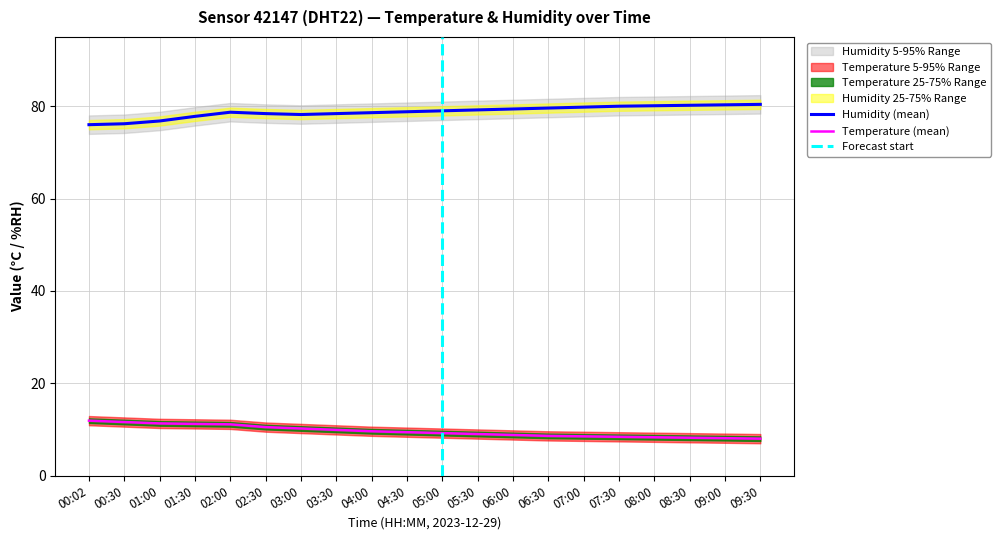

Reading left to right, list all the values displayed in this chart.

temperature: 00:02=11.9	00:30=11.6	01:00=11.3	01:30=11.2	02:00=11.1	02:30=10.5	03:00=10.2	03:30=9.9	04:00=9.6	04:30=9.4	05:00=9.2	05:30=9.0	06:00=8.8	06:30=8.6	07:00=8.5	07:30=8.4	08:00=8.3	08:30=8.2	09:00=8.1	09:30=8.0
humidity: 00:02=76.0	00:30=76.2	01:00=76.8	01:30=77.8	02:00=78.7	02:30=78.4	03:00=78.2	03:30=78.4	04:00=78.6	04:30=78.8	05:00=79.0	05:30=79.2	06:00=79.4	06:30=79.6	07:00=79.8	07:30=80.0	08:00=80.1	08:30=80.2	09:00=80.3	09:30=80.4
temp_upper: 00:02=12.9	00:30=12.6	01:00=12.3	01:30=12.2	02:00=12.1	02:30=11.5	03:00=11.2	03:30=10.9	04:00=10.6	04:30=10.4	05:00=10.2	05:30=10.0	06:00=9.8	06:30=9.6	07:00=9.5	07:30=9.4	08:00=9.3	08:30=9.2	09:00=9.1	09:30=9.0
temp_lower: 00:02=10.9	00:30=10.6	01:00=10.3	01:30=10.2	02:00=10.1	02:30=9.5	03:00=9.2	03:30=8.9	04:00=8.6	04:30=8.4	05:00=8.2	05:30=8.0	06:00=7.8	06:30=7.6	07:00=7.5	07:30=7.4	08:00=7.3	08:30=7.2	09:00=7.1	09:30=7.0
hum_upper: 00:02=78.0	00:30=78.2	01:00=78.8	01:30=79.8	02:00=80.7	02:30=80.4	03:00=80.2	03:30=80.4	04:00=80.6	04:30=80.8	05:00=81.0	05:30=81.2	06:00=81.4	06:30=81.6	07:00=81.8	07:30=82.0	08:00=82.1	08:30=82.2	09:00=82.3	09:30=82.4
hum_lower: 00:02=74.0	00:30=74.2	01:00=74.8	01:30=75.8	02:00=76.7	02:30=76.4	03:00=76.2	03:30=76.4	04:00=76.6	04:30=76.8	05:00=77.0	05:30=77.2	06:00=77.4	06:30=77.6	07:00=77.8	07:30=78.0	08:00=78.1	08:30=78.2	09:00=78.3	09:30=78.4